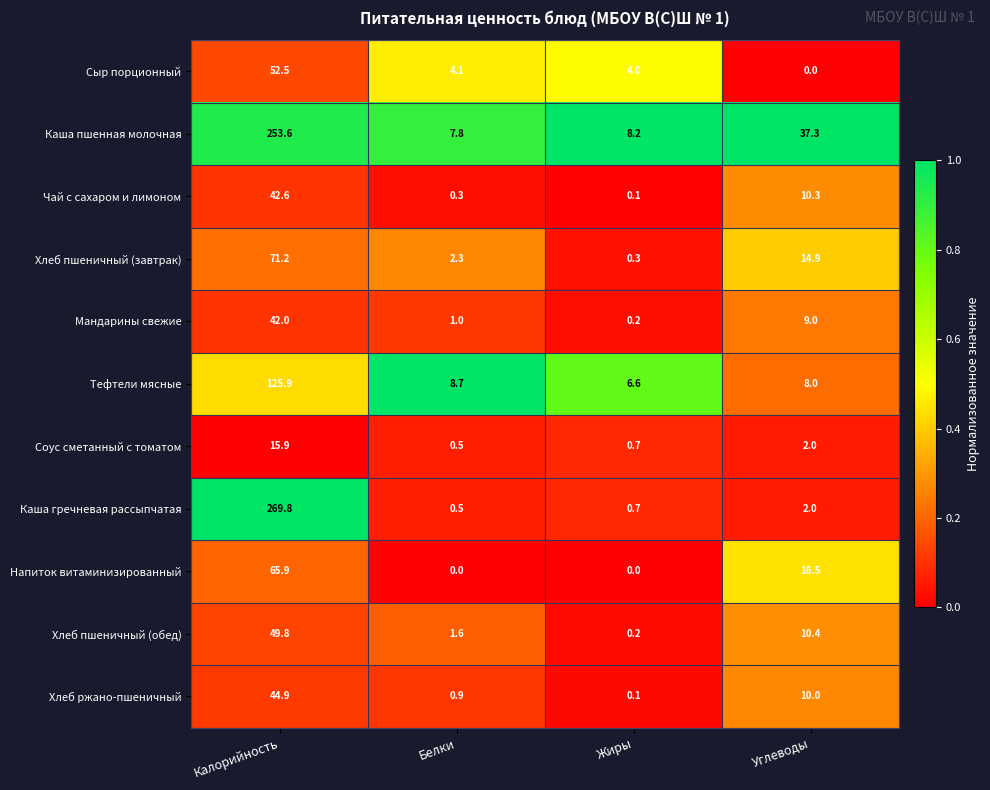

At which category is the sum across all series the highest?

Калорийность